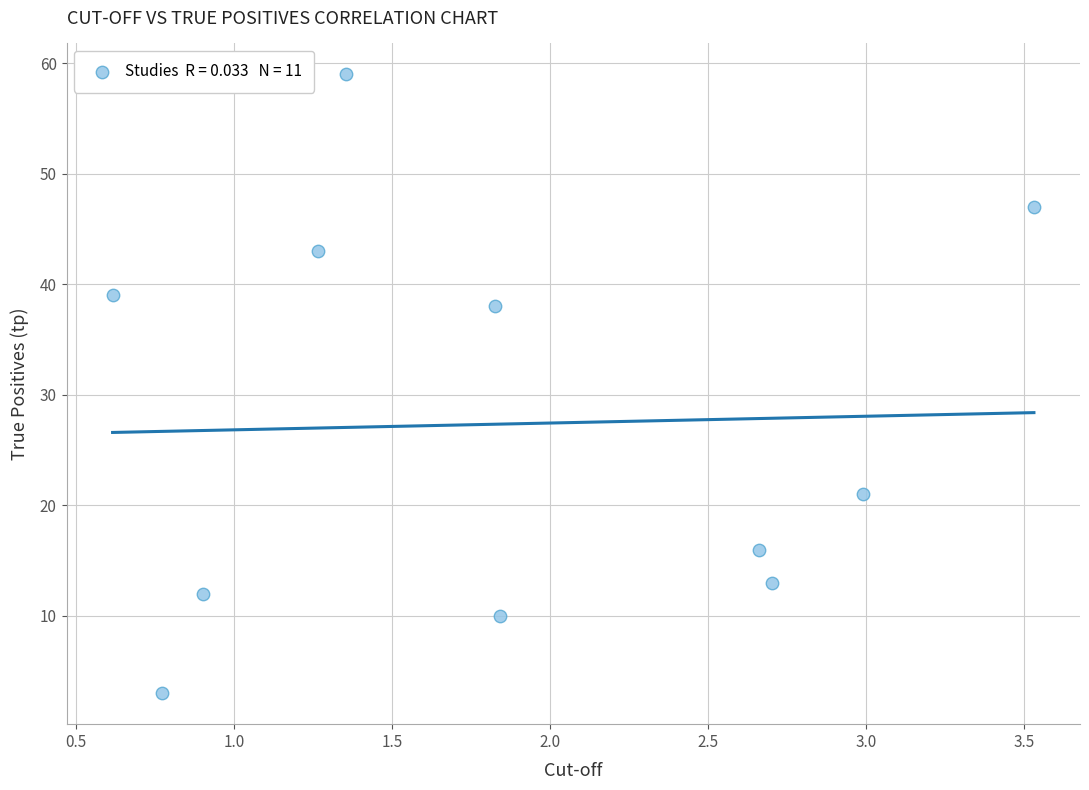

What is the range of Y values (max minus min)?

56